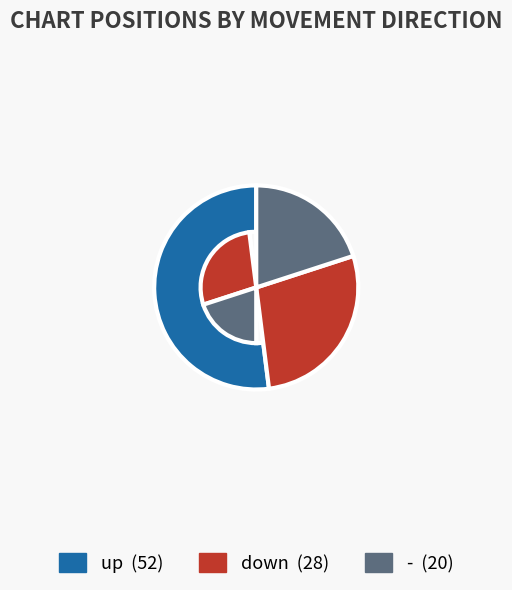

Approximately how many times larger is the value at up compared to down?

1.9